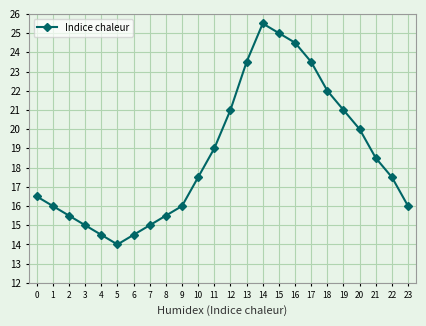

What is the maximum value shown in the chart?

25.5